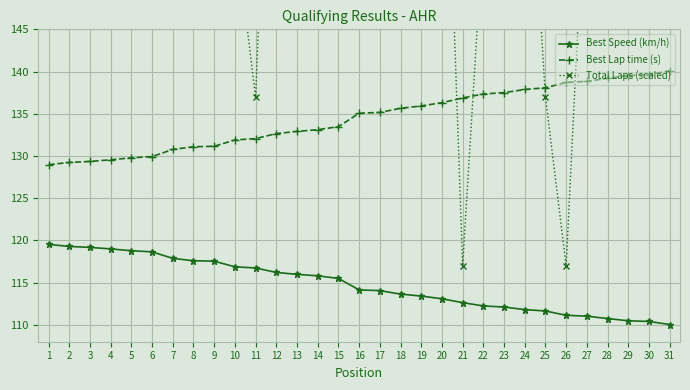

Rank the series at 29 from highest to lowest value.

Total Laps (scaled), Best Lap time (s), Best Speed (km/h)